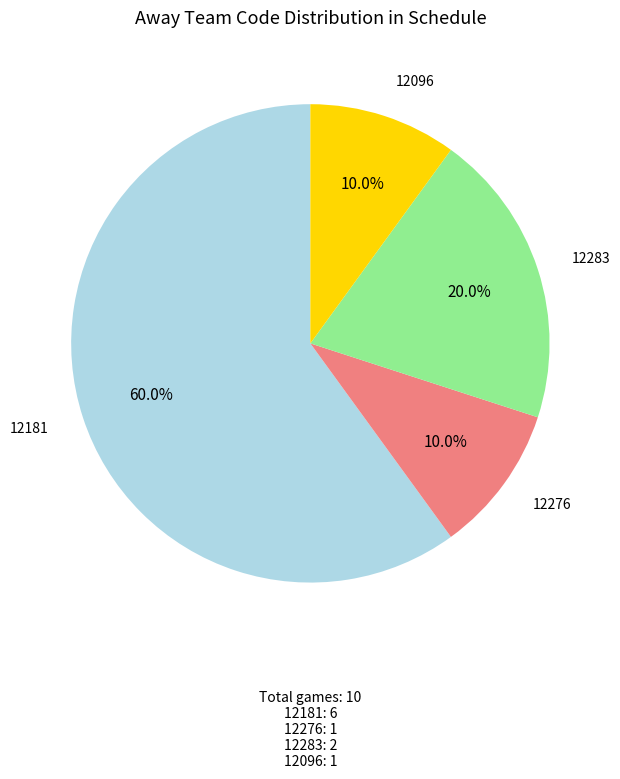

What percentage is NOT represented by 12276?

90.0%